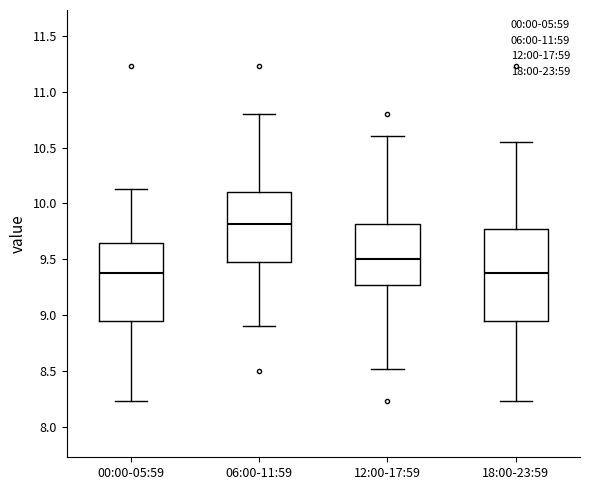

Reading left to right, read every box against the y-axis: the position of its median line, the range the box covers, and the ends of its whiskers. The values are not printed on the chart, so give them approximately, as read against the axis.

00:00-05:59: median 9.40, box 8.95 to 9.65, whiskers 8.25 to 10.15
06:00-11:59: median 9.80, box 9.50 to 10.10, whiskers 8.90 to 10.80
12:00-17:59: median 9.50, box 9.25 to 9.80, whiskers 8.50 to 10.60
18:00-23:59: median 9.40, box 8.95 to 9.75, whiskers 8.25 to 10.55